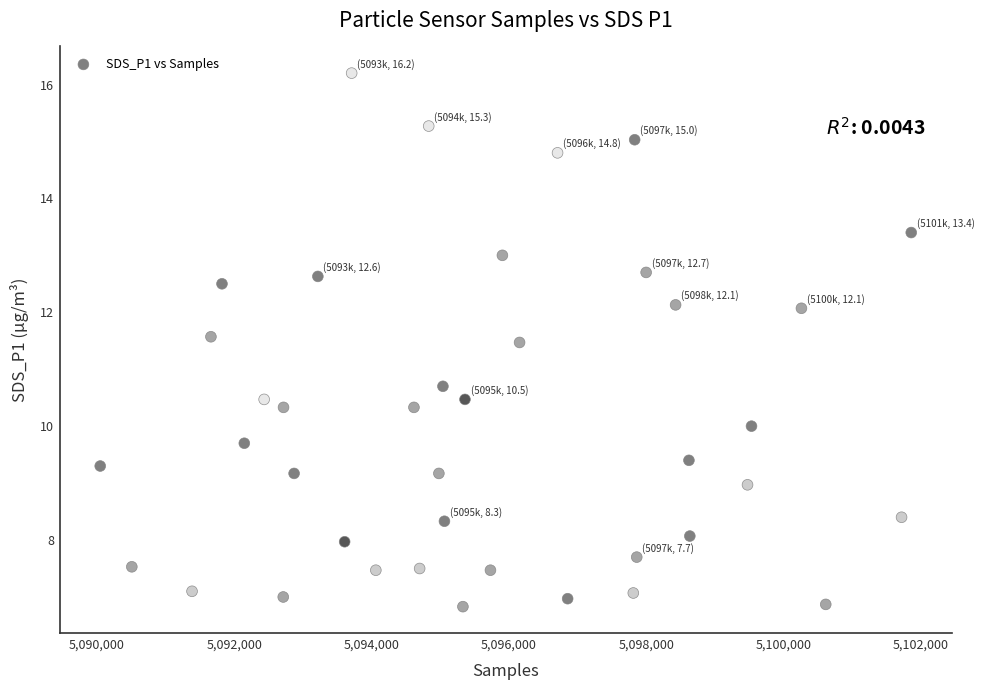

What Y value in the scatter plot is closest to 11?

10.7